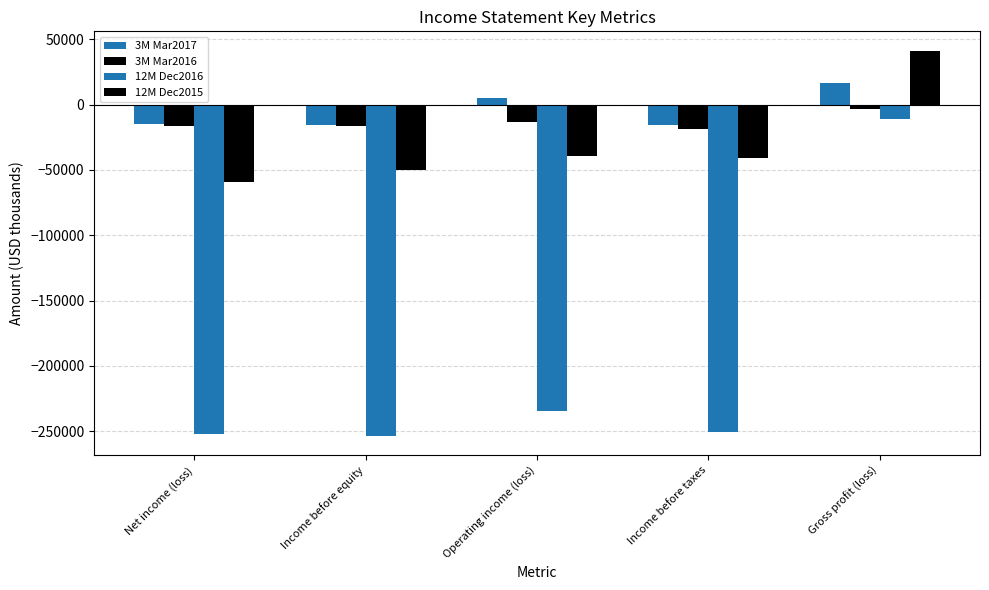

How many positive values does the 12M Dec2015 series have?

1